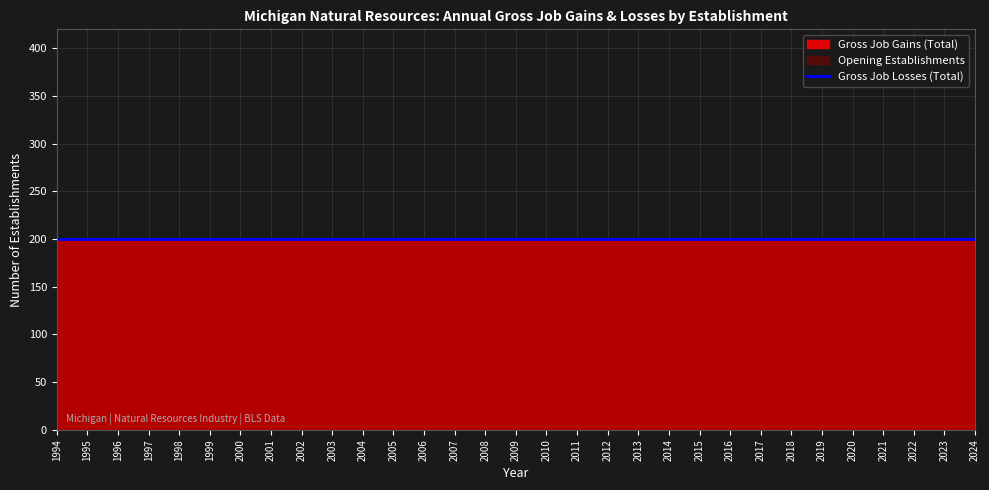

True or false: Gross Job Losses (Total) and Gross Job Gains (Total) cross at least once.

False